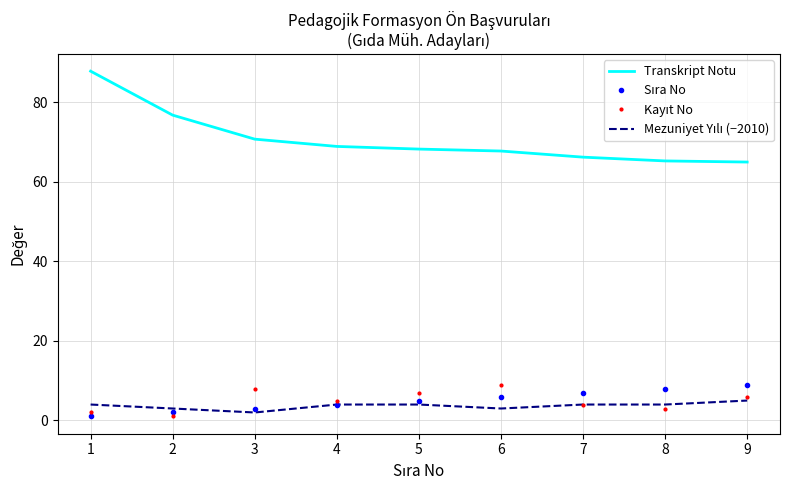

Is it true that Transkript Notu equals 65.0 at 9?

True